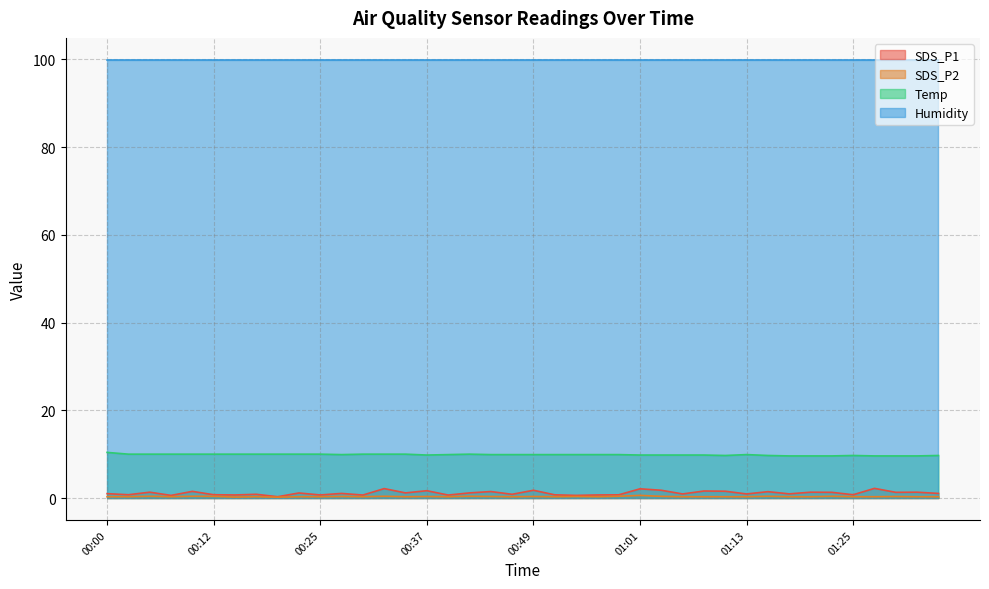

Which series has the widest spread of values?

SDS_P1